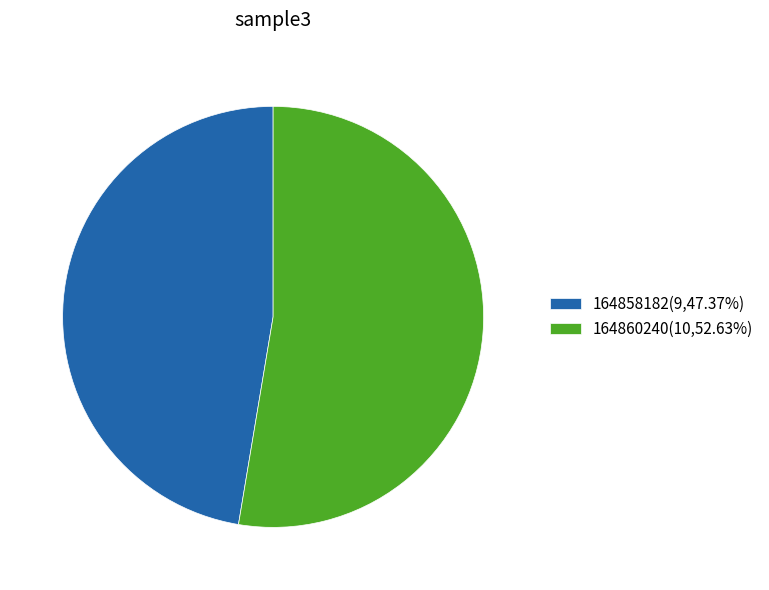

The 164860240 slice represents 53% of the pie. True or false?

True